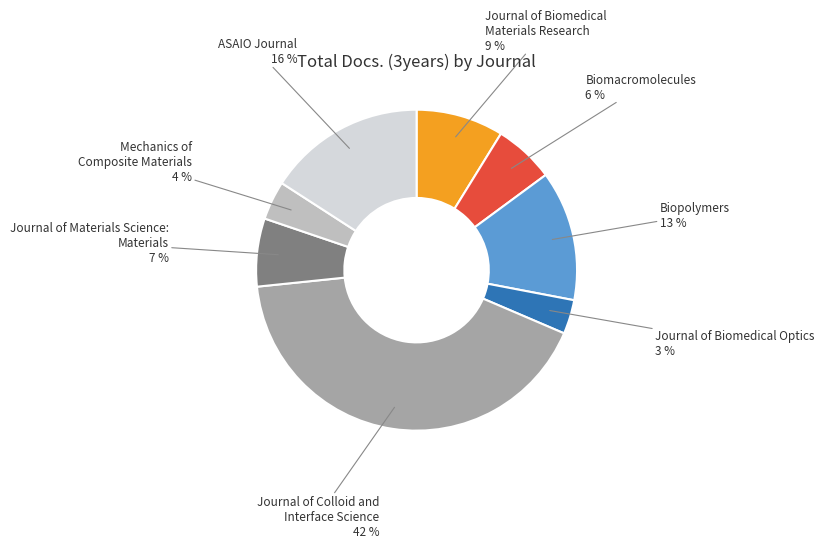

Is there a majority slice in this chart?

No